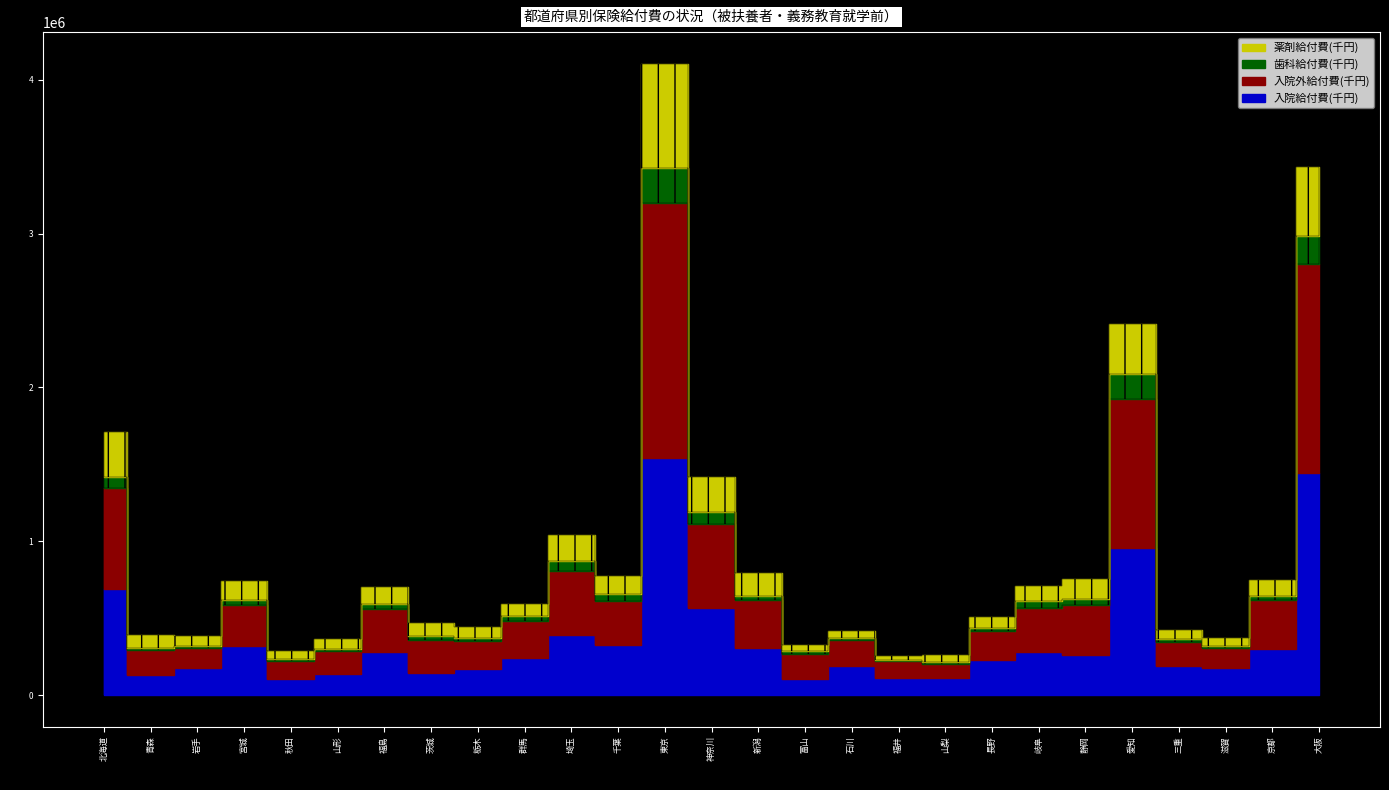

At which category does 歯科給付費(千円) reach its first local valley?

岩手